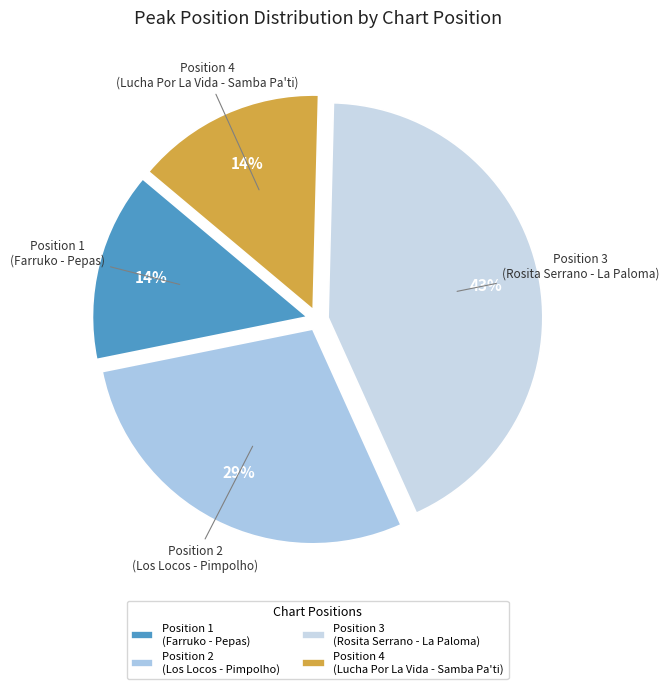

Count the number of slices in the pie.

4